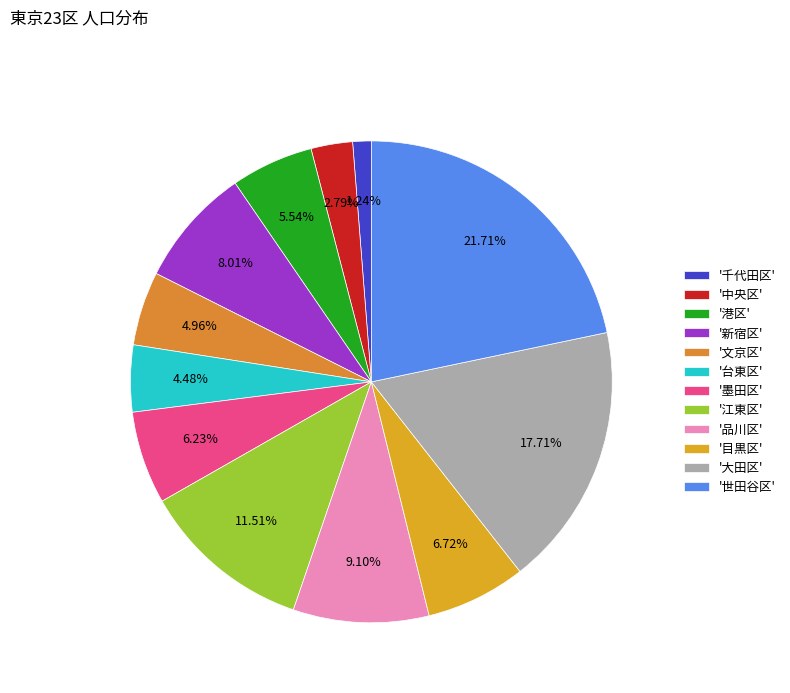

How many slices are in this pie chart?

12